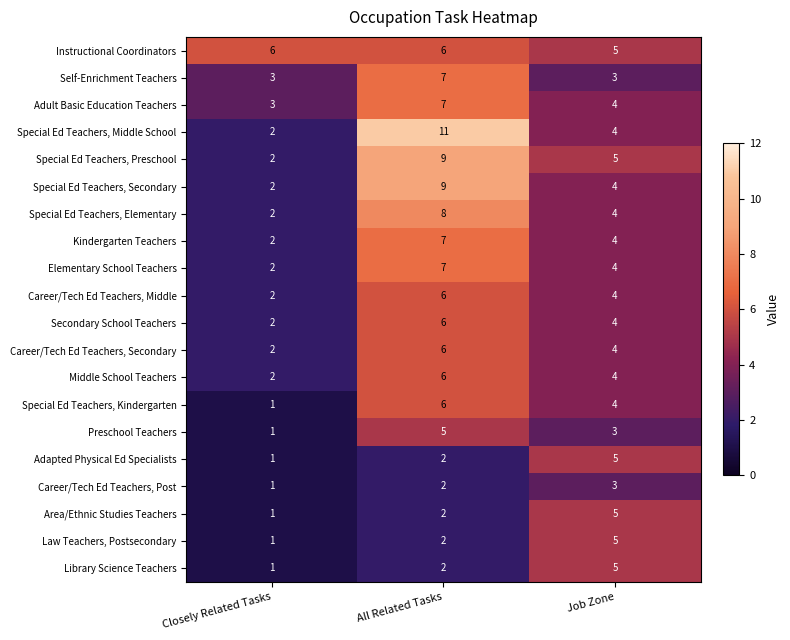

Is it true that Special Ed Teachers, Kindergarten equals 1 at Closely Related Tasks?

True